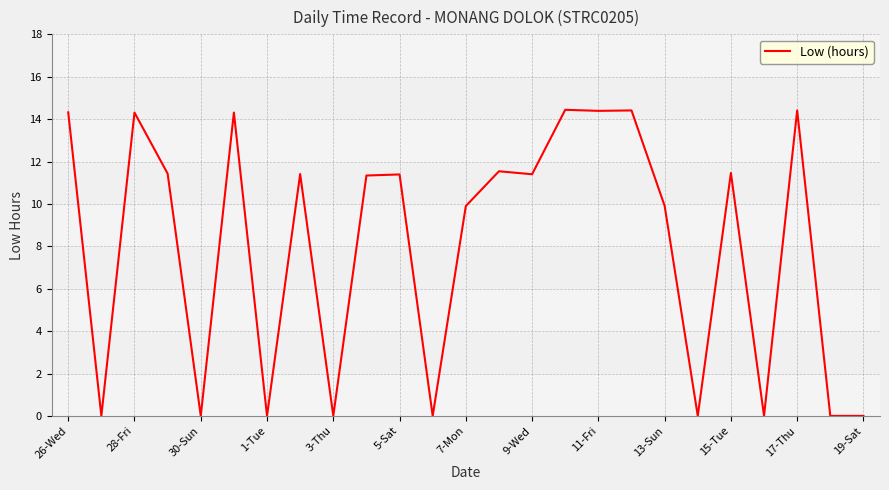

What is the greatest value displayed?

14.4